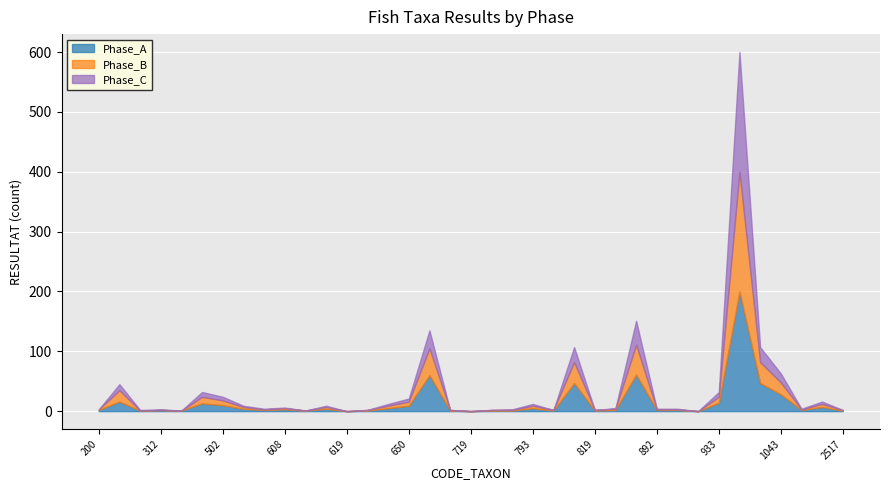

Is it true that Phase_C equals 516 at 801?

False